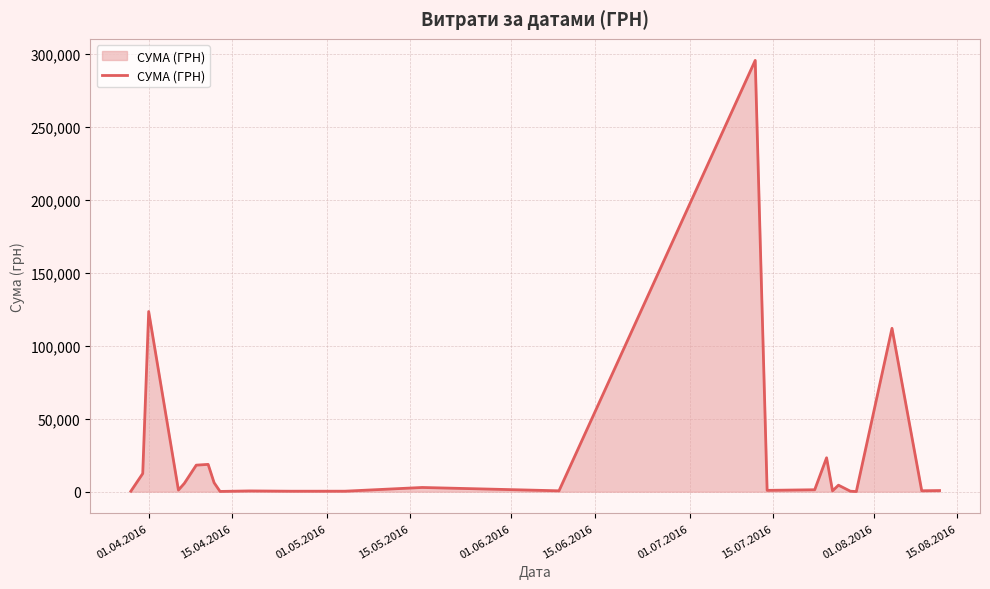

What is the greatest value displayed?

295638.6